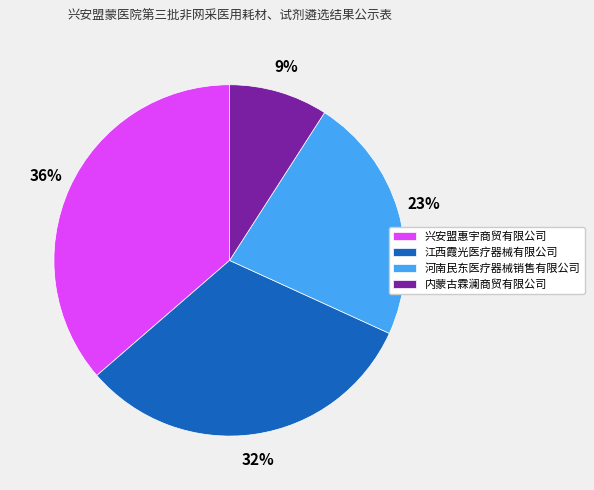

True or false: 兴安盟惠宇商贸有限公司 accounts for 24% of the total.

False